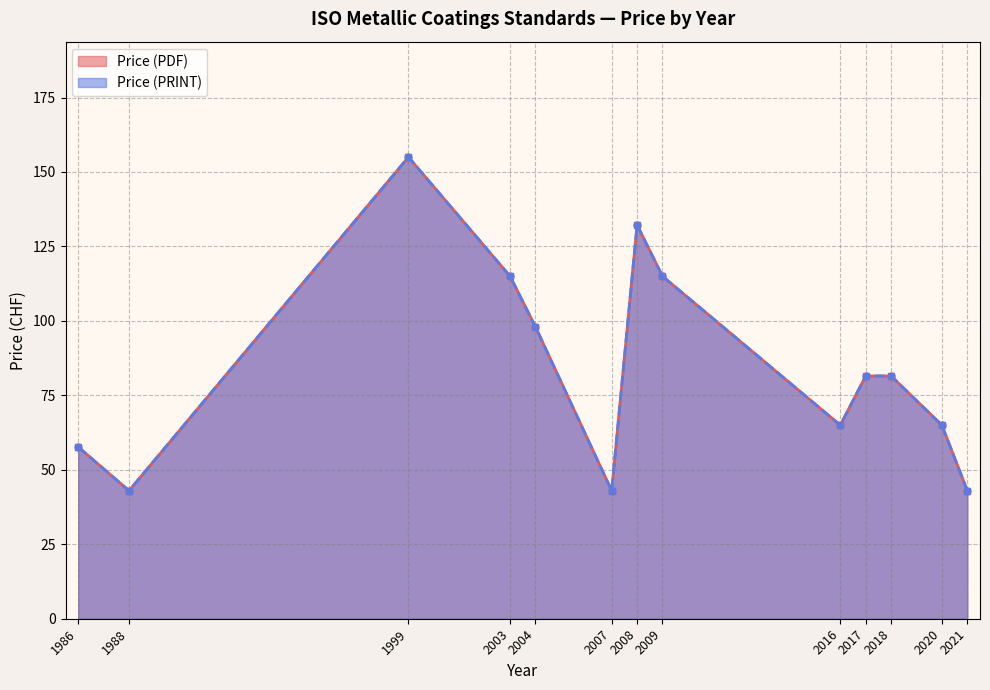

Which series changed the most between 2016 and 2009?

Price (PDF)